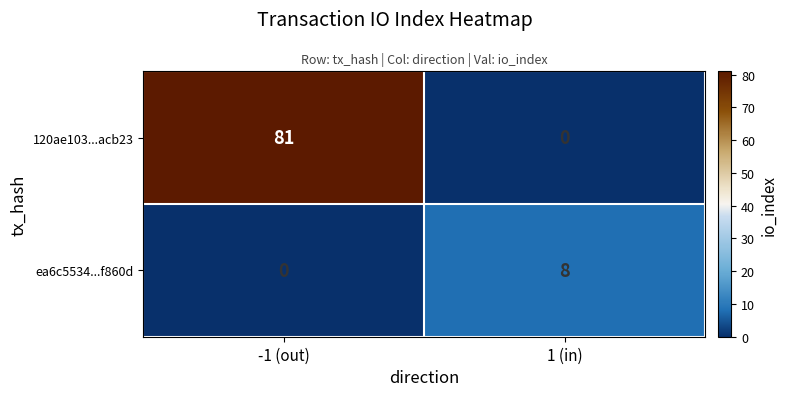

What is the sum of the ea6c5534...f860d values at 1 (in) and -1 (out)?

8